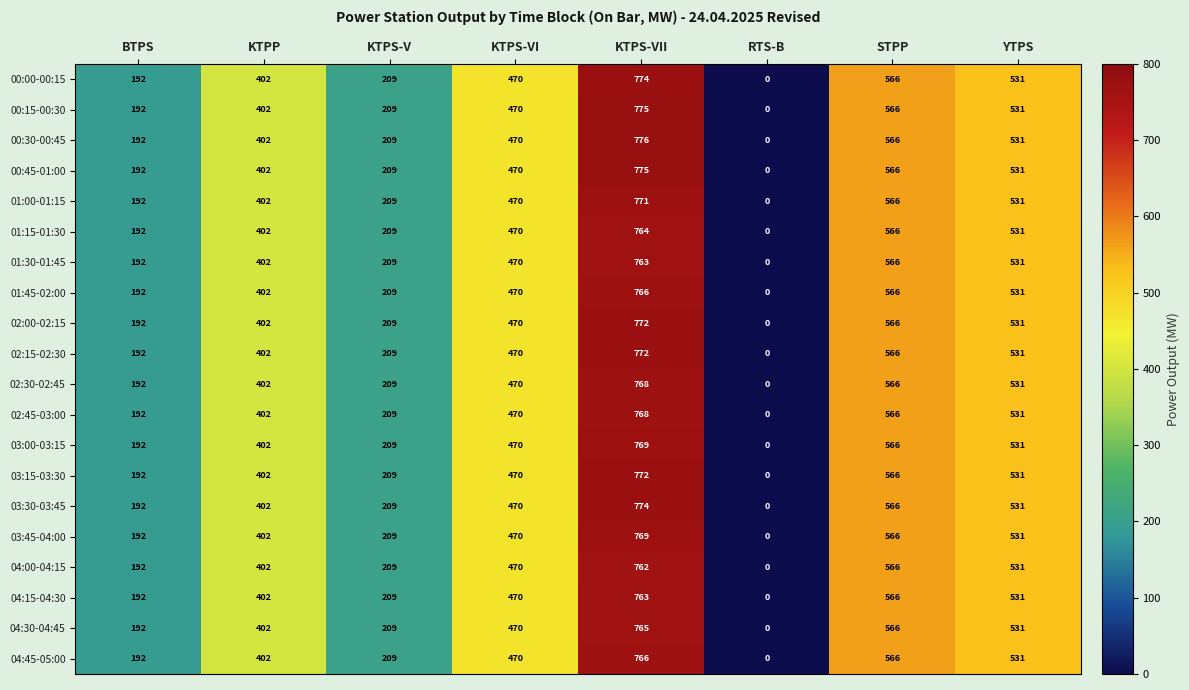

What is the average value of the 00:00-00:15 series?

393